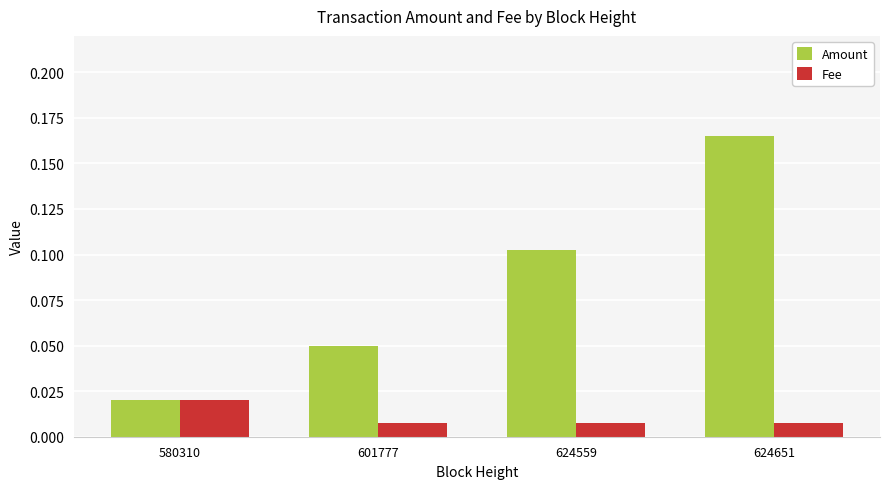

Rank the series by their maximum value, from highest to lowest.

Amount, Fee